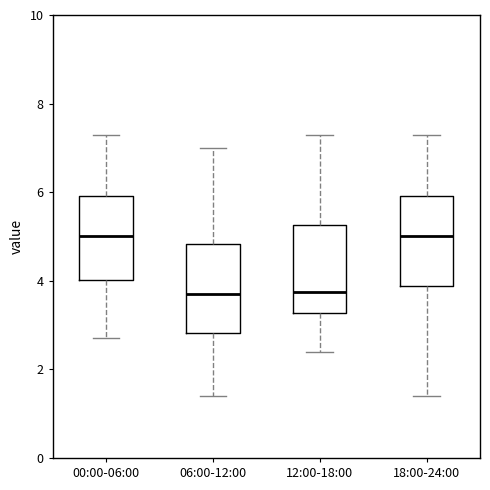

Where does the upper whisker of the box for 06:00-12:00 end on the y-axis? The values are not printed on the chart, so give them approximately, as read against the axis.

7.0